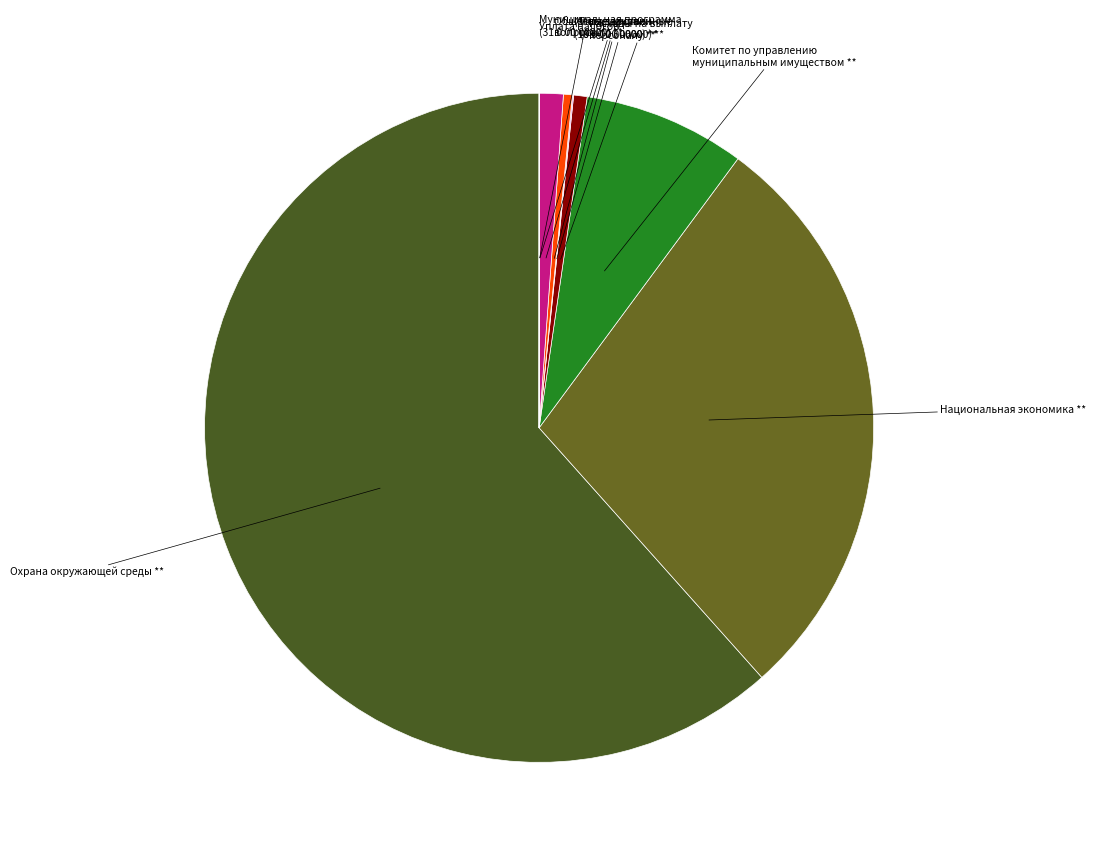

Which slice is the smallest?

Жилищно-коммунальное хозяйство